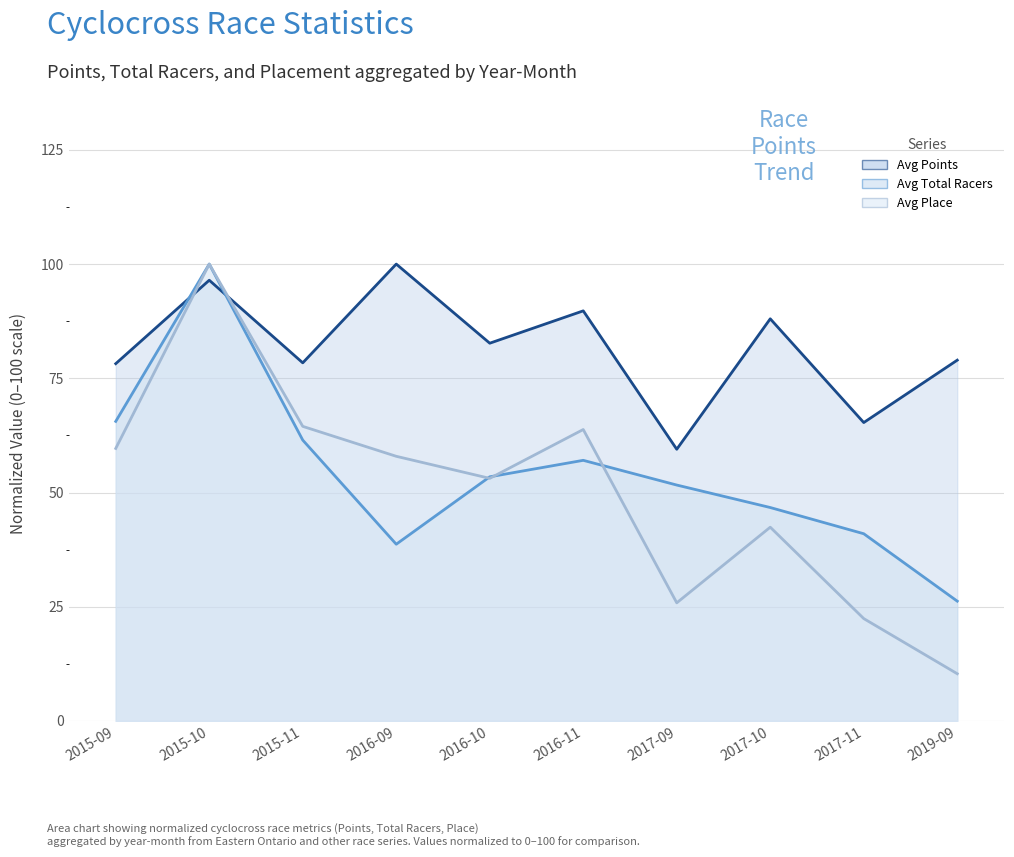

What is the label of the 6th point from the left?

2016-11